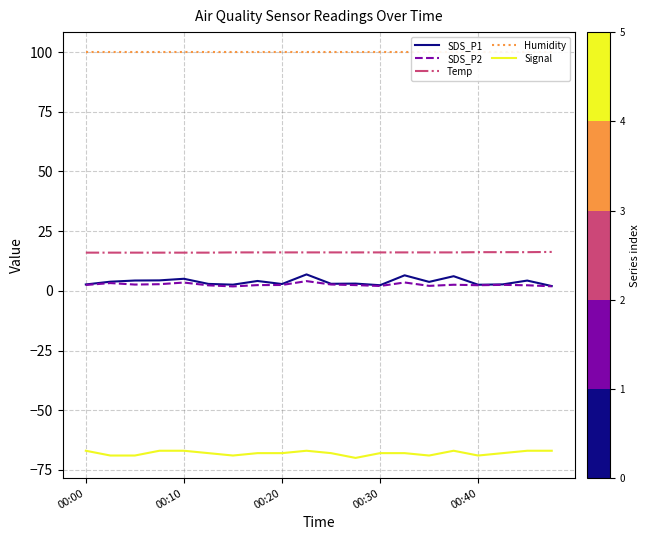

What is the average value of the Humidity series?

99.9